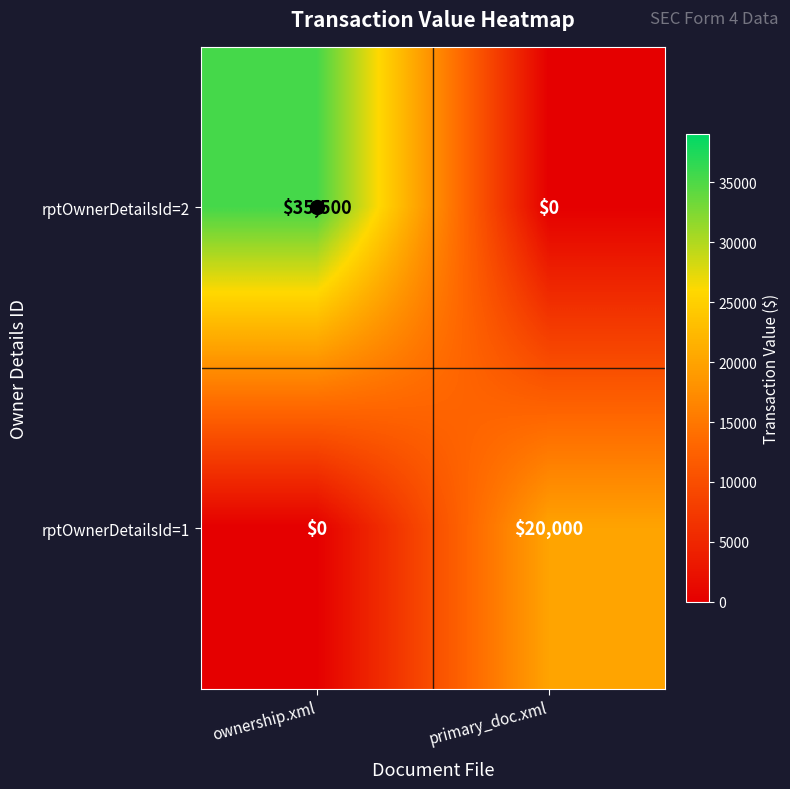

What is the difference between the maximum and minimum values in the rptOwnerDetailsId=1 series?

20000